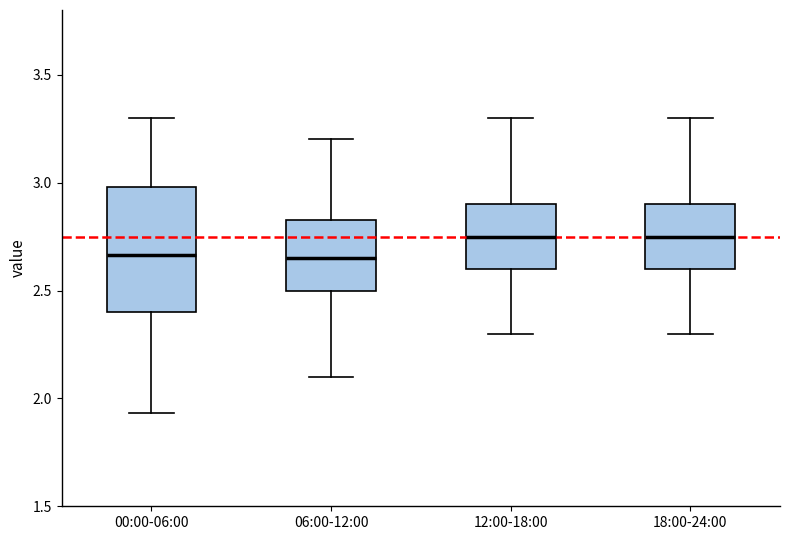

Where does the median line of the box for 06:00-12:00 sit on the y-axis? The values are not printed on the chart, so give them approximately, as read against the axis.

2.65